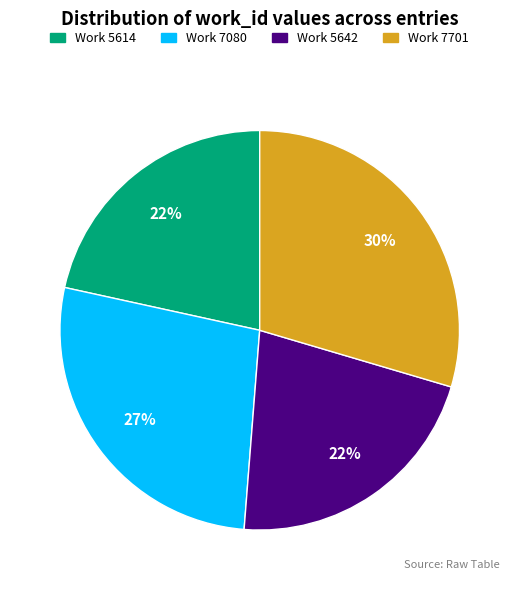

What is the largest slice in the pie chart?

Work 7701